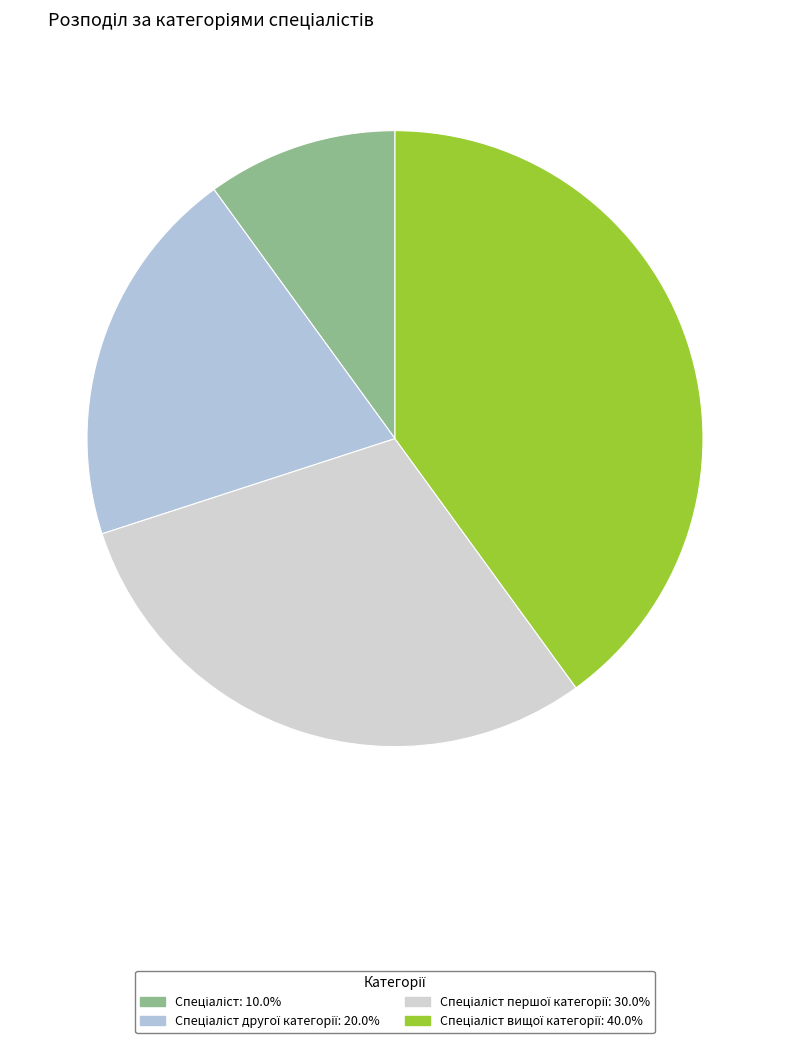

How many slices are in this pie chart?

4